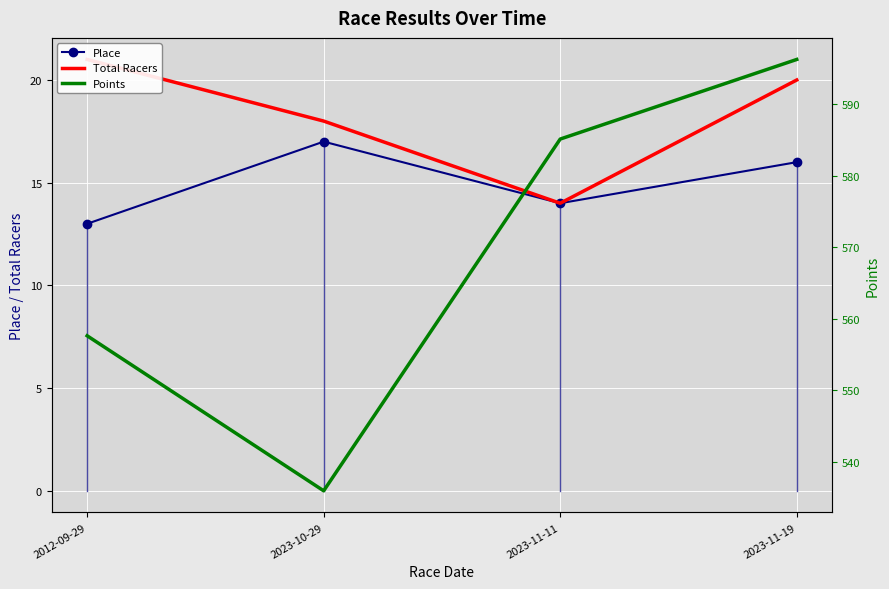

True or false: Total Racers and Points cross at least once.

False